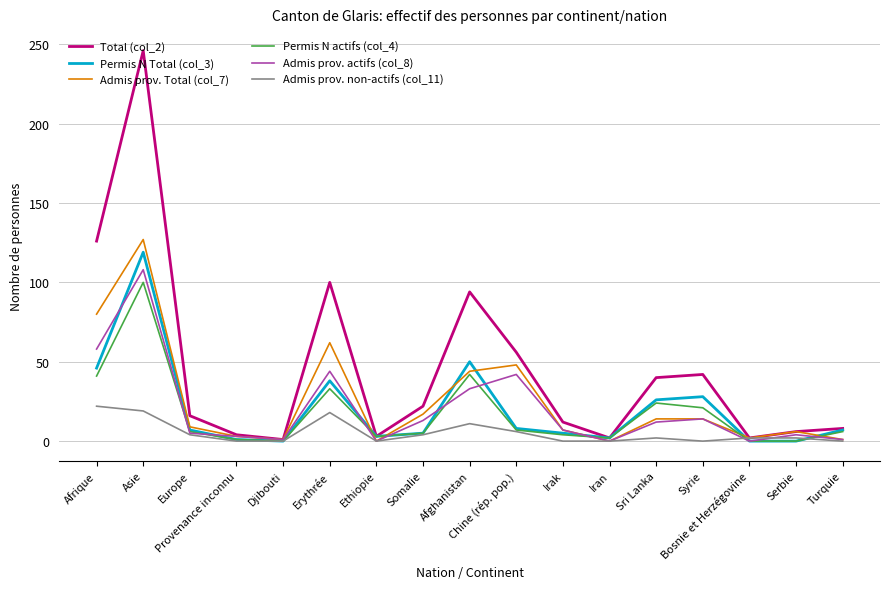

What position from the right is Erythrée?

12